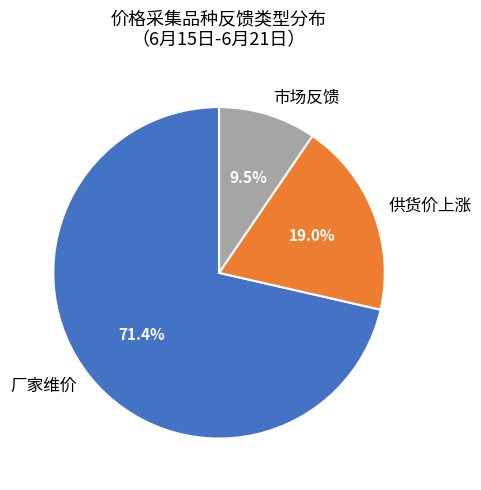

Is it true that 供货价上涨 is 19% of the pie?

True